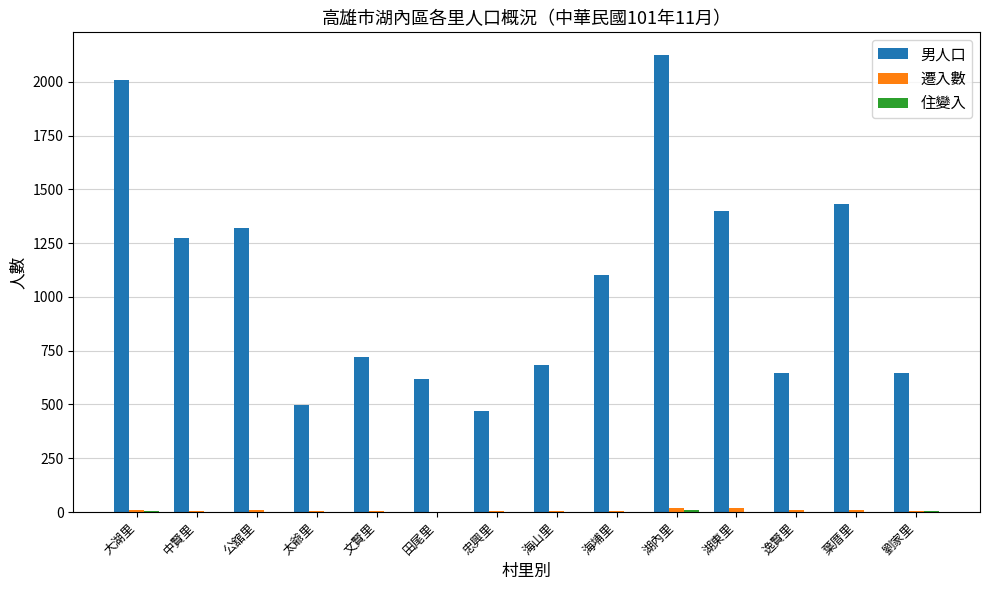

Between 公舘里 and 忠興里, which series saw the biggest shift?

男人口